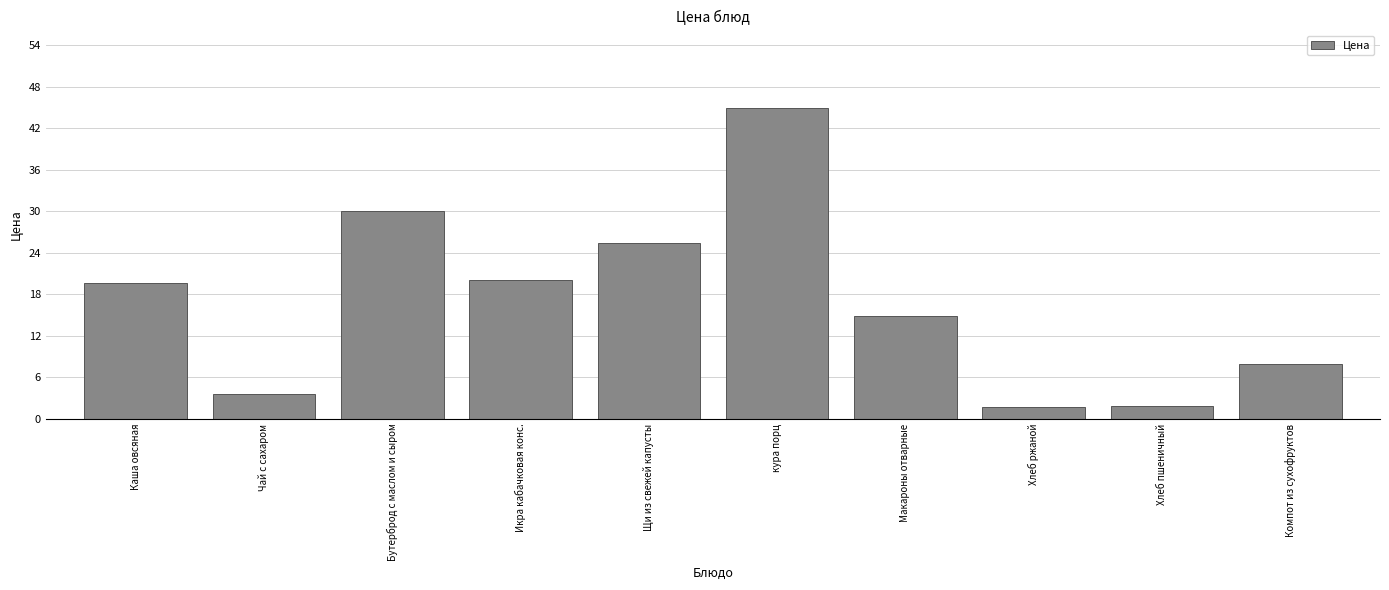

What is the label of the 5th bar from the left?

Щи из свежей капусты